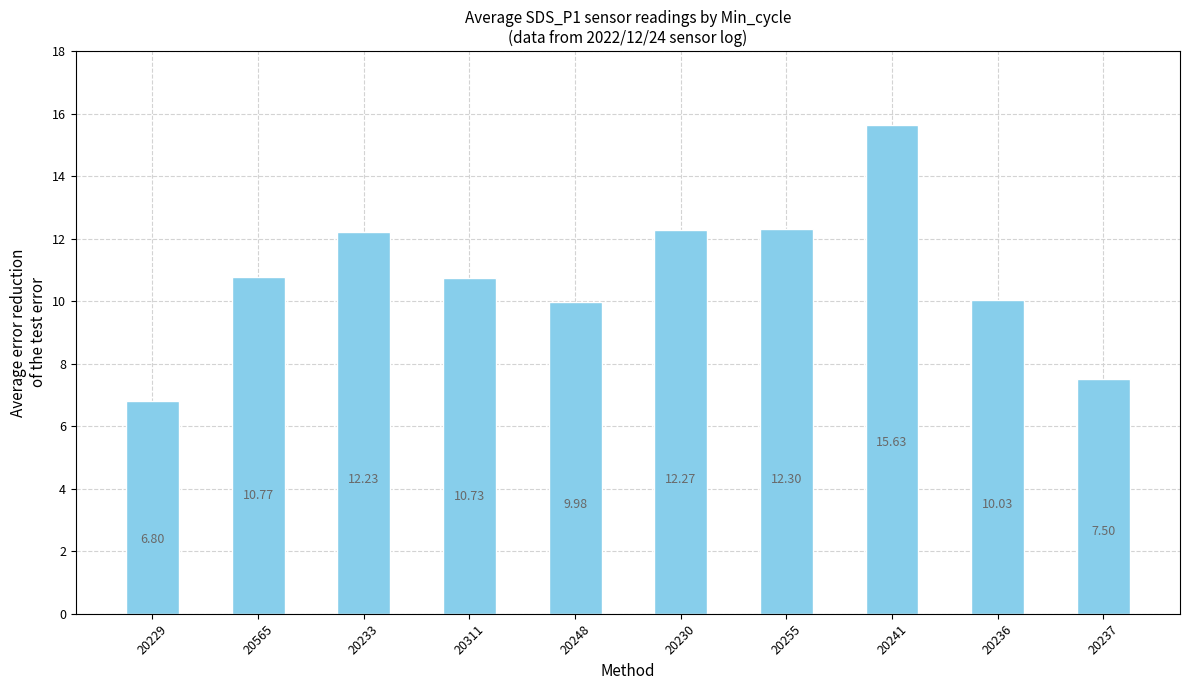

What is the greatest value displayed?

15.6